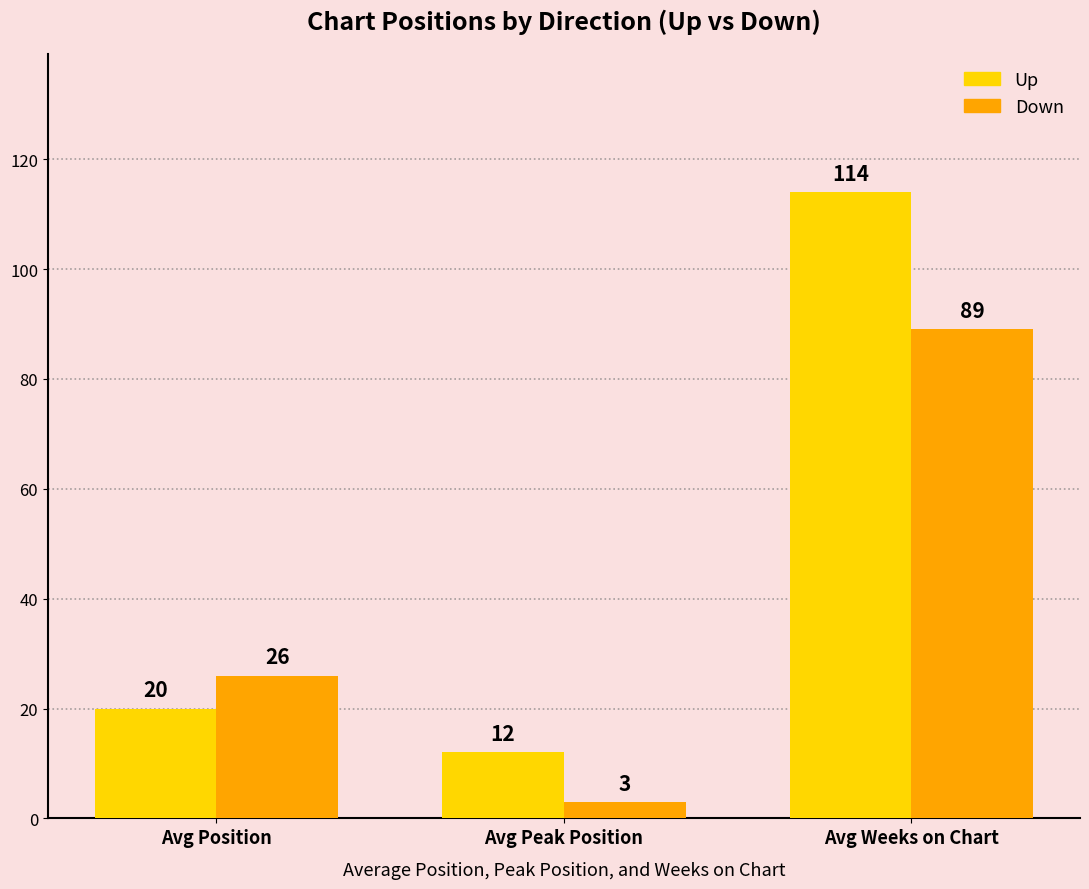

What is the total value across all series at Avg Weeks on Chart?

203